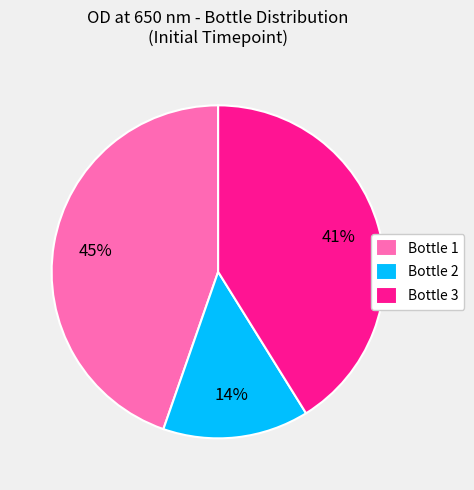

To the nearest percent, what is the average slice percentage?

33%